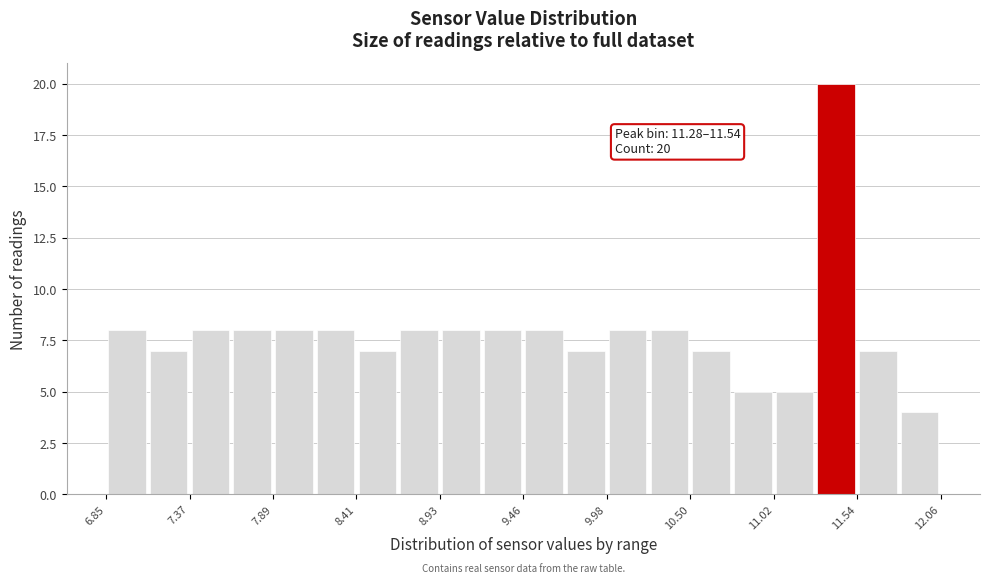

Around what value on the x-axis is the tallest bar? Give the approximate position of its centre, as read against the axis.

11.4